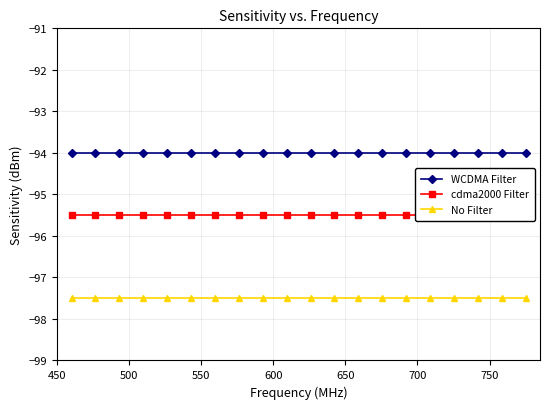

At how many categories does at least one series exceed -95?

20